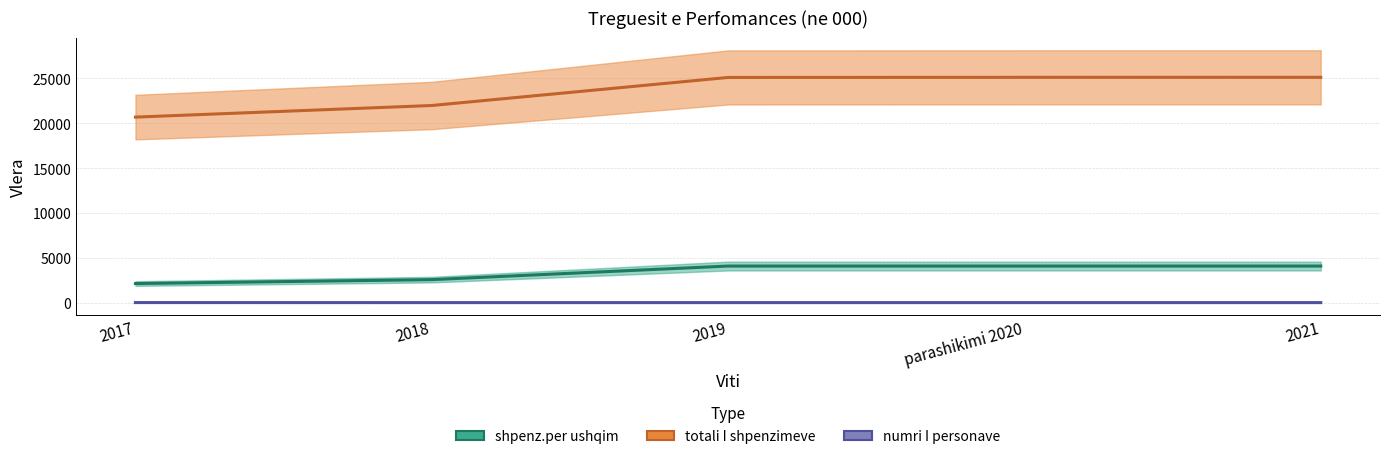

Reading right to left, list all the values displayed in this chart.

shpenz.per ushqim: 2021=4100	parashikimi 2020=4100	2019=4100	2018=2590	2017=2153
totali I shpenzimeve: 2021=25100	parashikimi 2020=25100	2019=25087	2018=21965	2017=20674
numri I personave: 2021=32	parashikimi 2020=32	2019=32	2018=32	2017=36